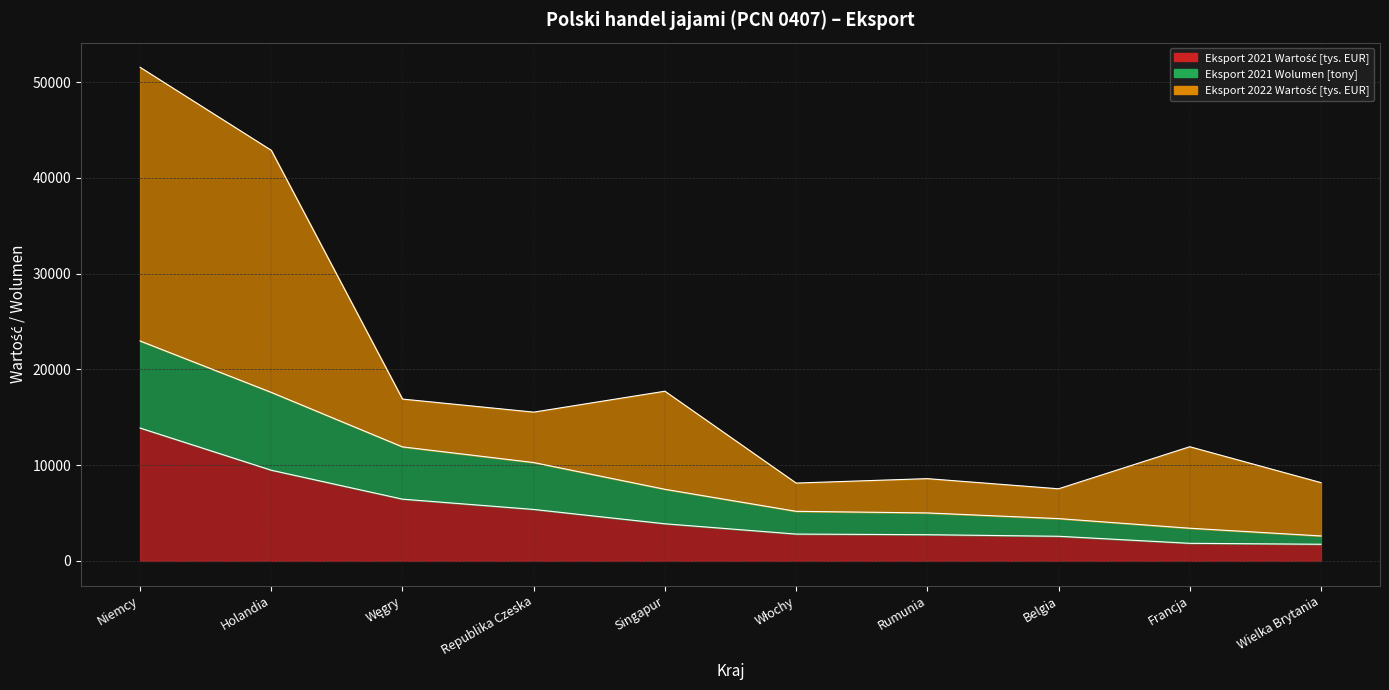

Rank the categories by Eksport 2021 Wolumen [tony] value from lowest to highest.

Wielka Brytania, Francja, Belgia, Rumunia, Włochy, Singapur, Republika Czeska, Węgry, Holandia, Niemcy